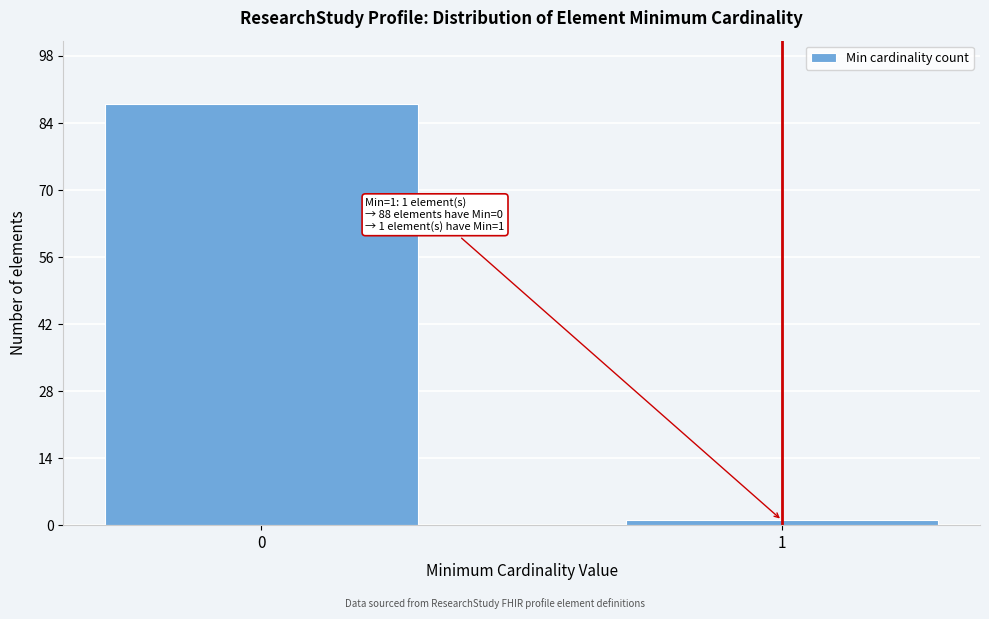

Reading left to right, list all the values displayed in this chart.

0=88	1=1